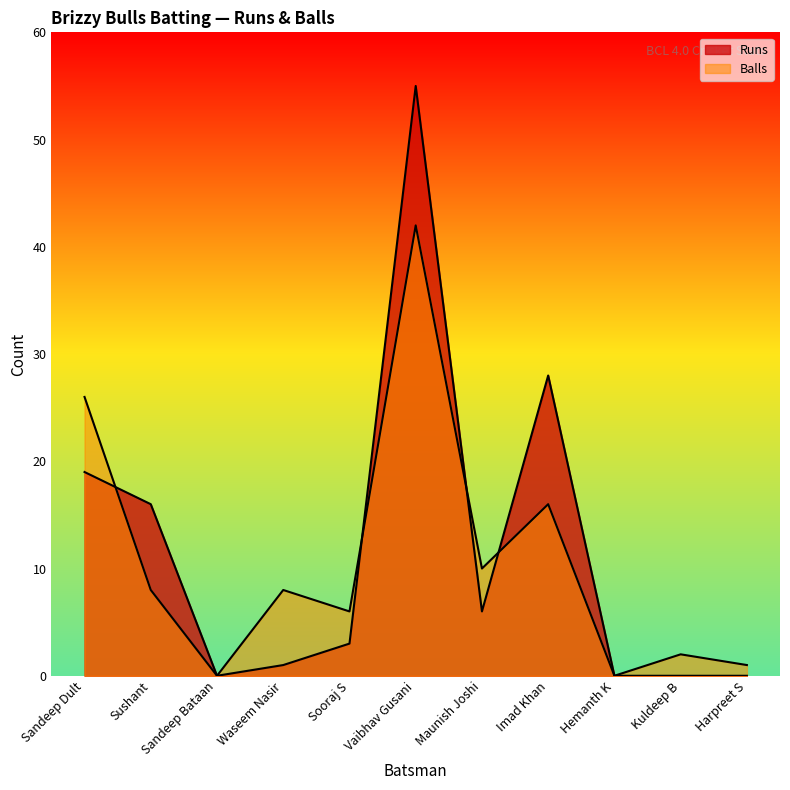

Reading left to right, list all the values displayed in this chart.

Runs: Sandeep Dult=19	Sushant=16	Sandeep Bataan=0	Waseem Nasir=1	Sooraj S=3	Vaibhav Gusani=55	Maunish Joshi=6	Imad Khan=28	Hemanth K=0	Kuldeep B=0	Harpreet S=0
Balls: Sandeep Dult=26	Sushant=8	Sandeep Bataan=0	Waseem Nasir=8	Sooraj S=6	Vaibhav Gusani=42	Maunish Joshi=10	Imad Khan=16	Hemanth K=0	Kuldeep B=2	Harpreet S=1